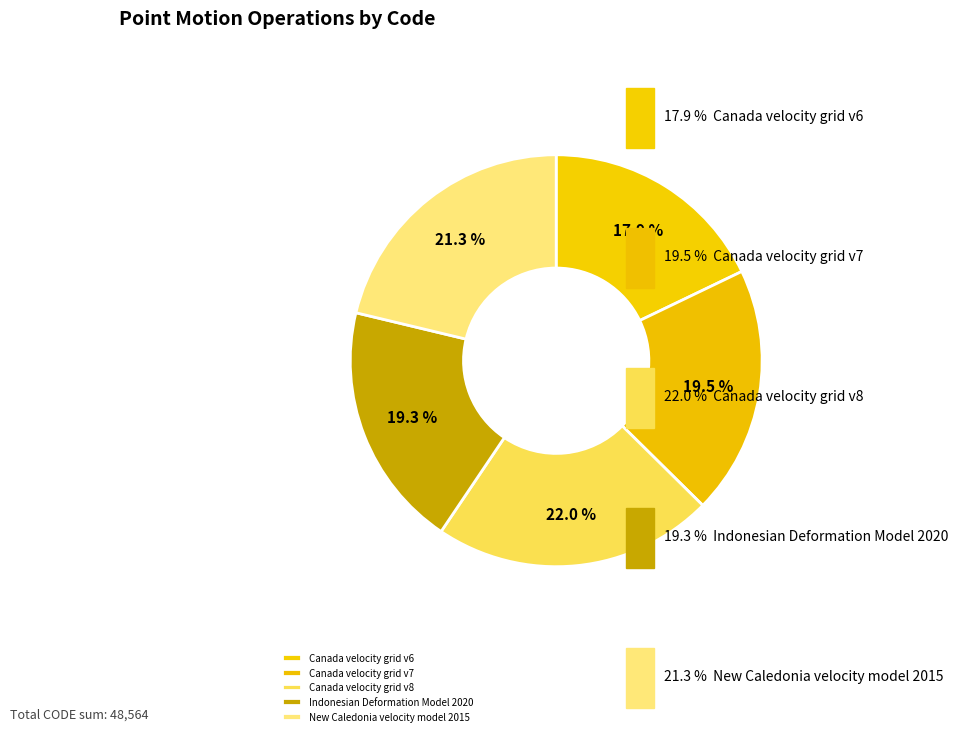

Is there any slice that represents more than half of the pie?

No